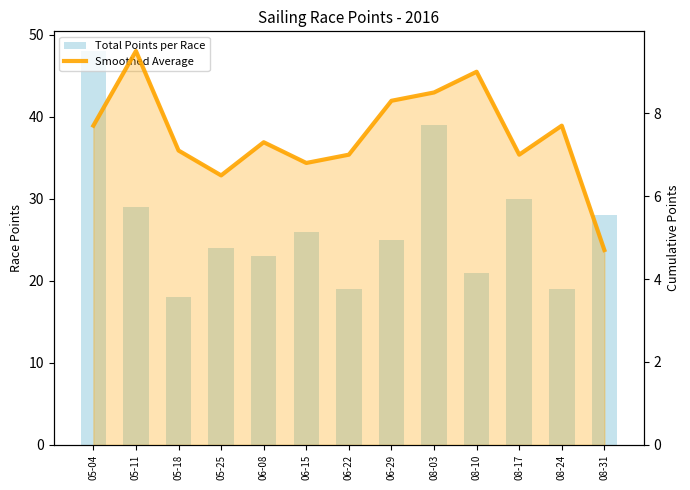

What is the label of the 4th bar from the right?

08-10